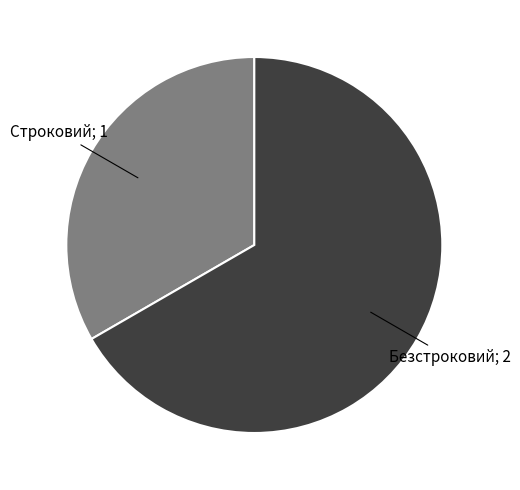

Is there a majority slice in this chart?

Yes